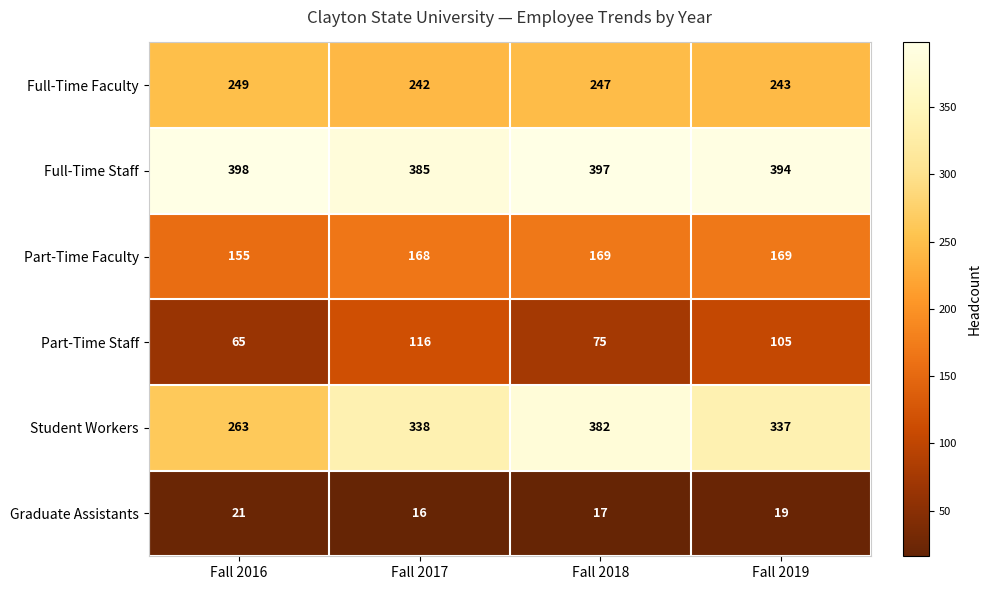

What is the sum of all Part-Time Faculty values?

661